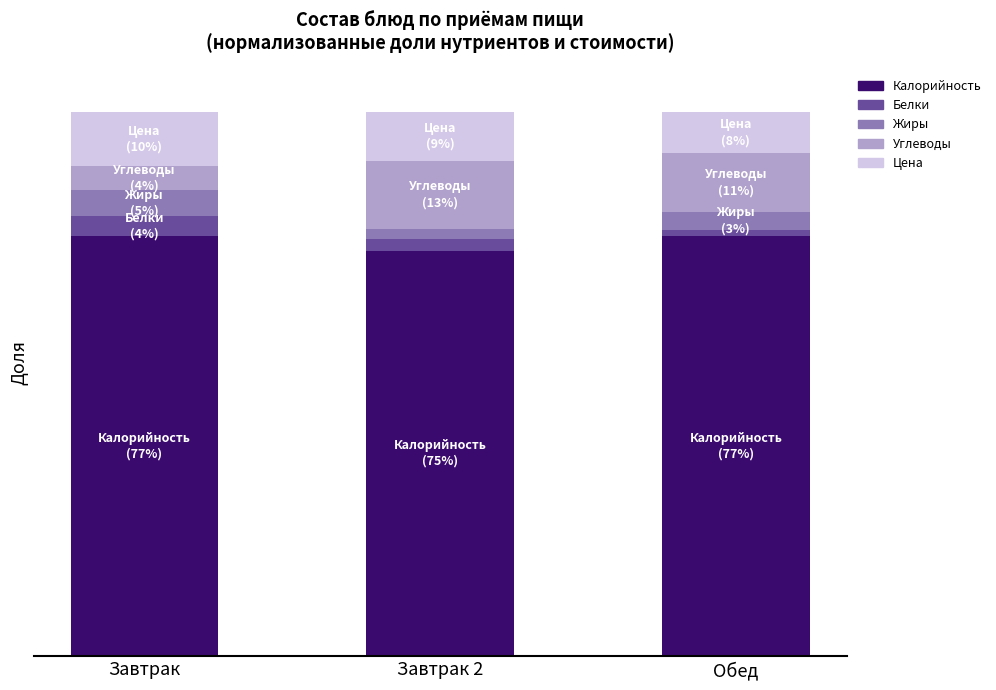

True or false: Белки has a value of 0.0 at Обед.

True